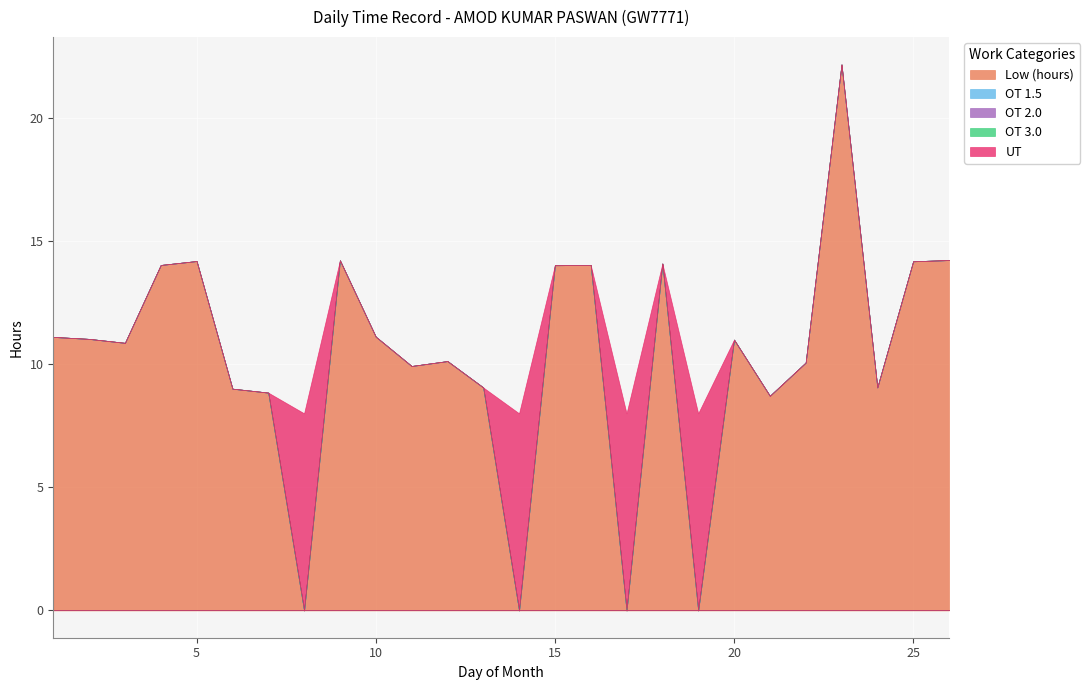

After their last crossing, which series has the higher values: UT or Low (hours)?

Low (hours)